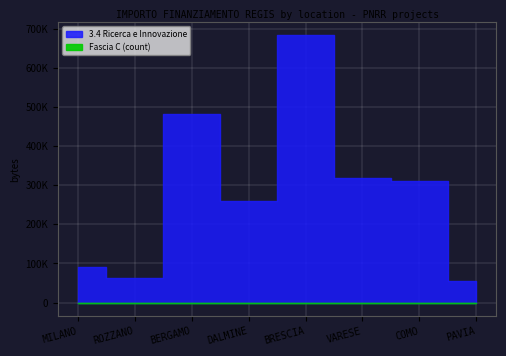

Is it true that 3.4 Ricerca e Innovazione equals 39920.3 at BRESCIA?

False